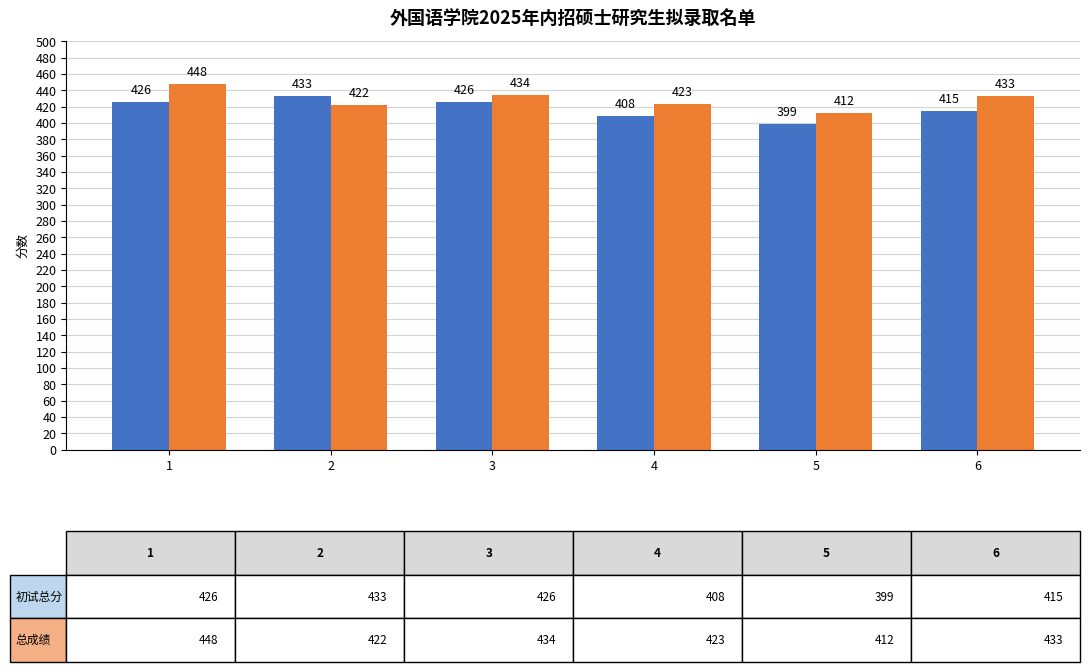

Which label corresponds to the smallest value in the chart?

5